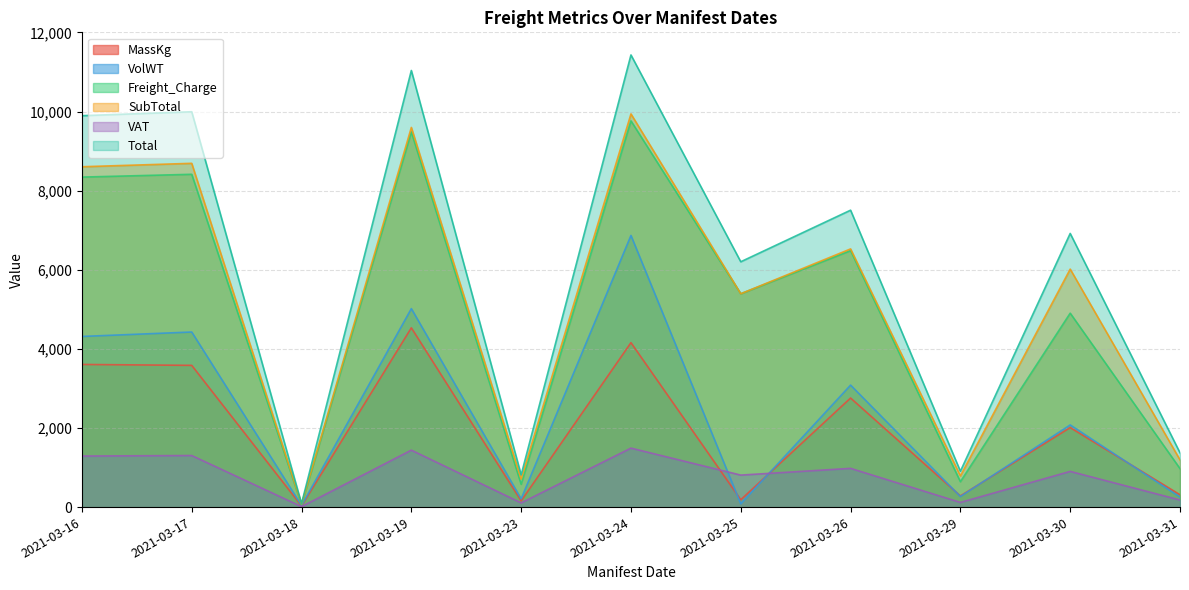

The VAT series shows 43.6 at 2021-03-17. True or false?

False